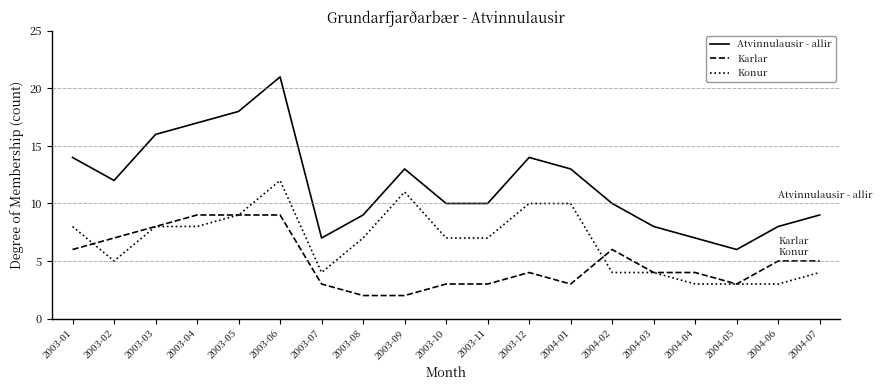

List the series in order of their peak value, highest first.

Atvinnulausir - allir, Konur, Karlar